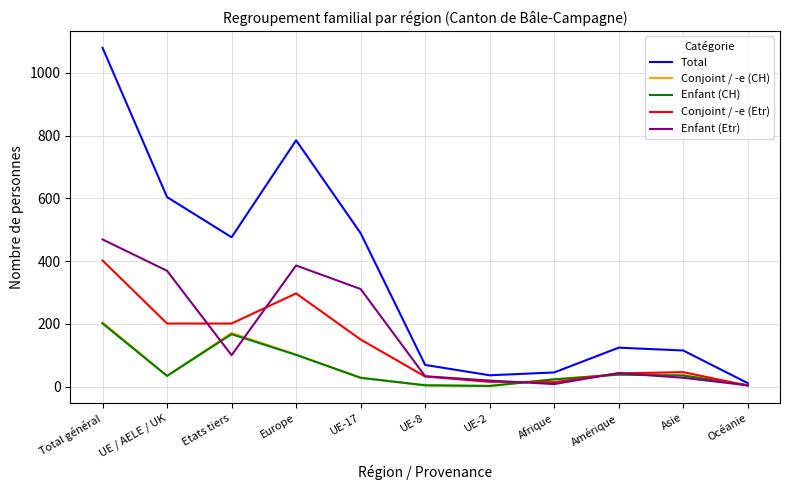

Between Total général and UE-2, which series saw the biggest shift?

Total